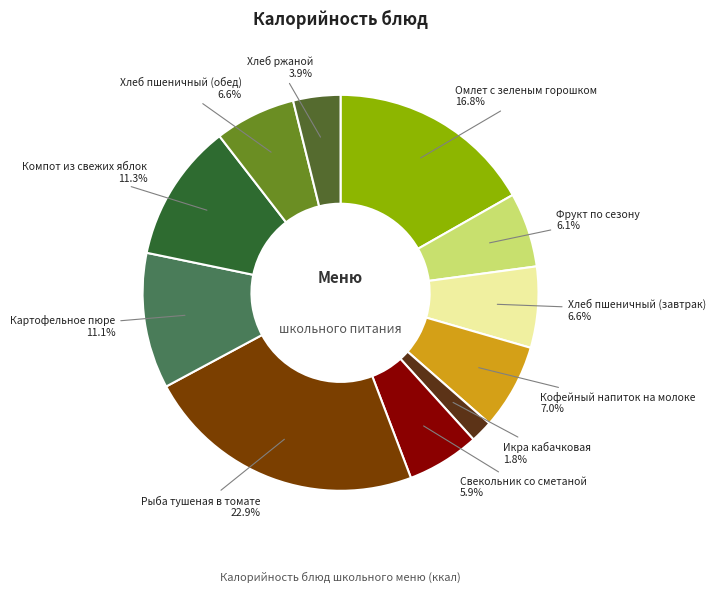

How many segments does this pie chart have?

11